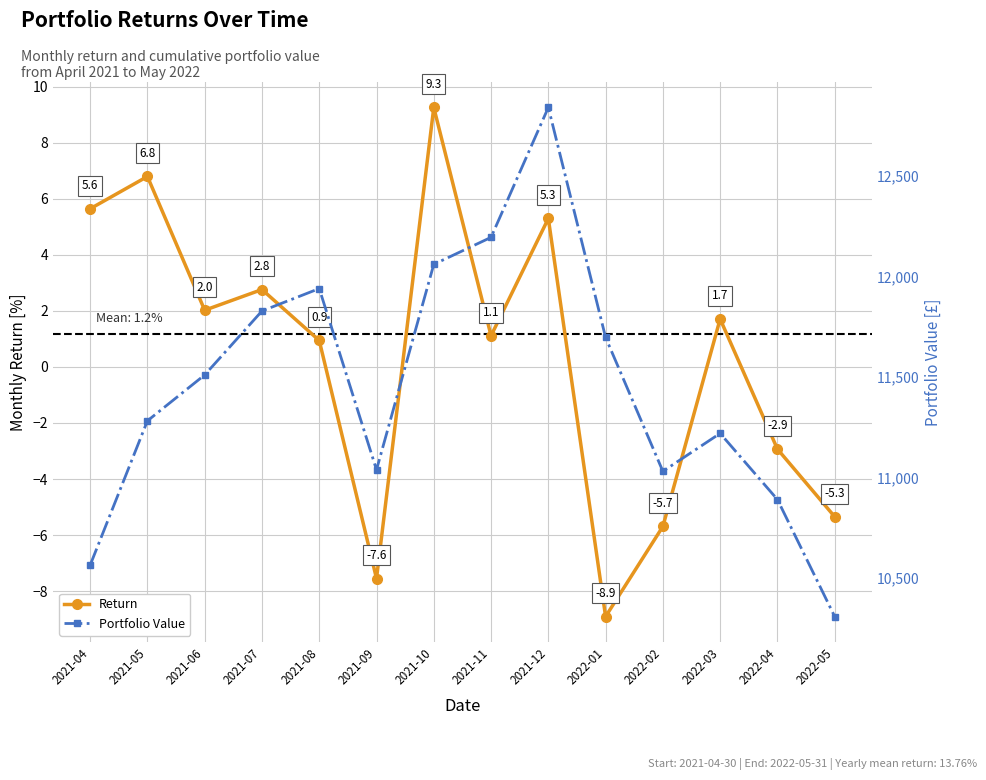

Which series has the largest range (max minus min)?

Portfolio Value